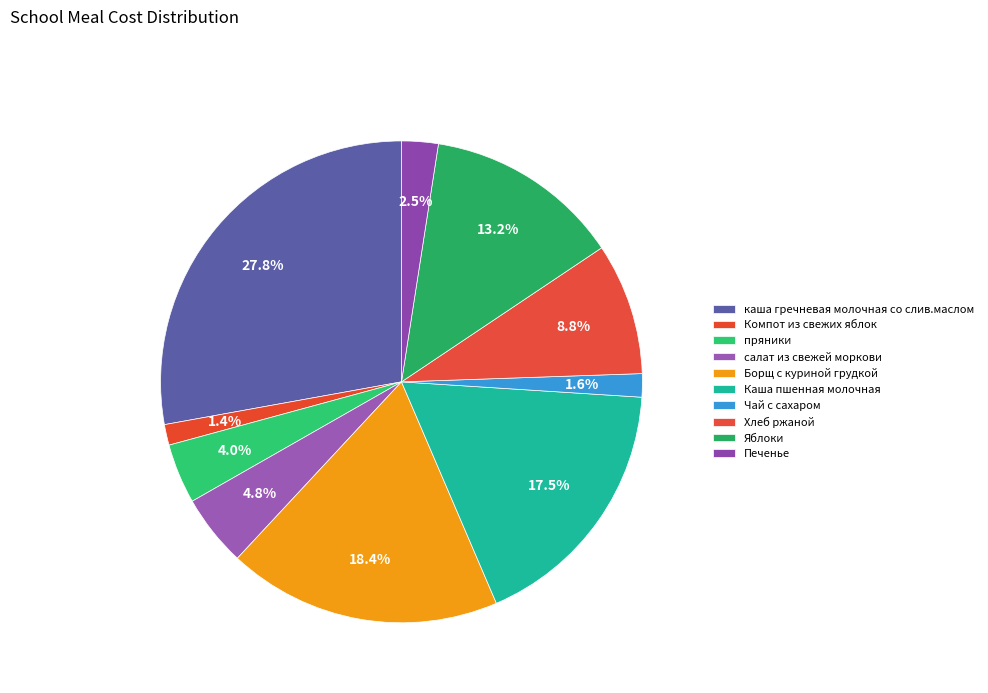

Which slice is the smallest?

Компот из свежих яблок